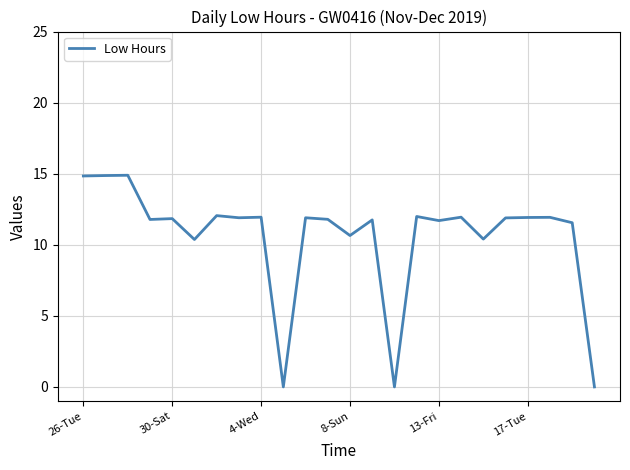

What is the greatest value displayed?

14.9